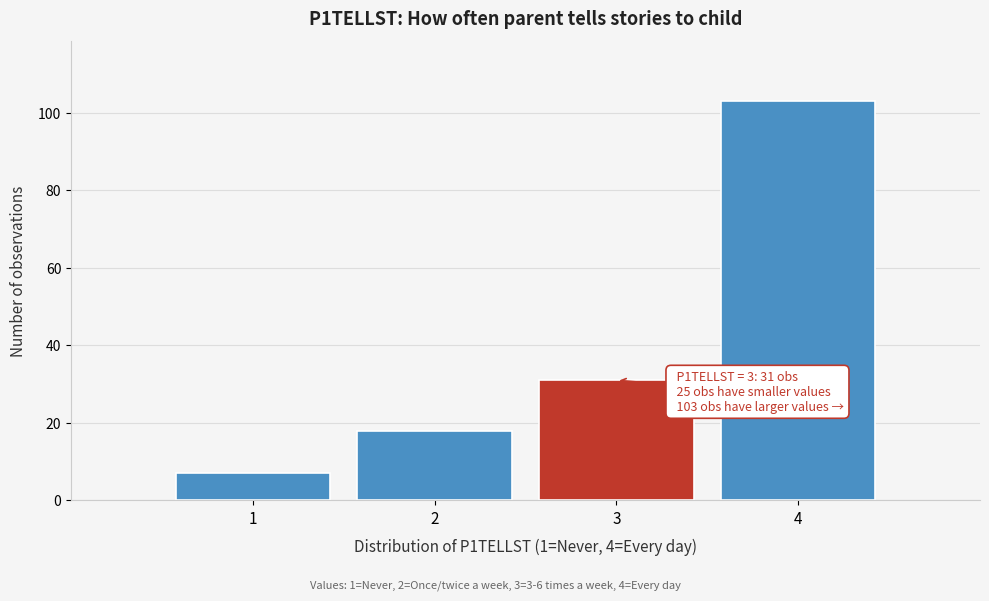

Reading left to right, what are all the values shown in this chart?

7	18	31	103